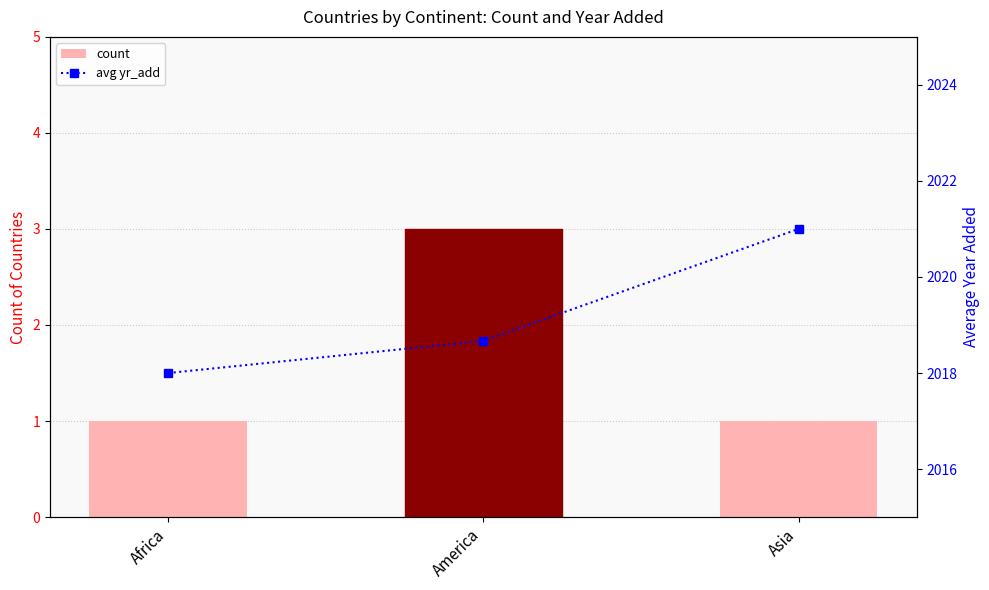

At which category does the chart reach its peak across all series?

Asia